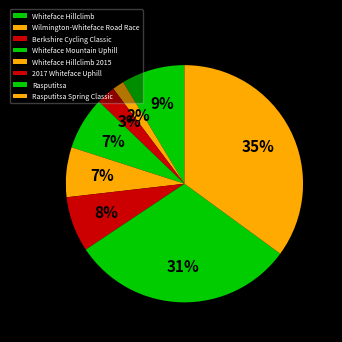

To the nearest percent, what is the average slice percentage?

12%